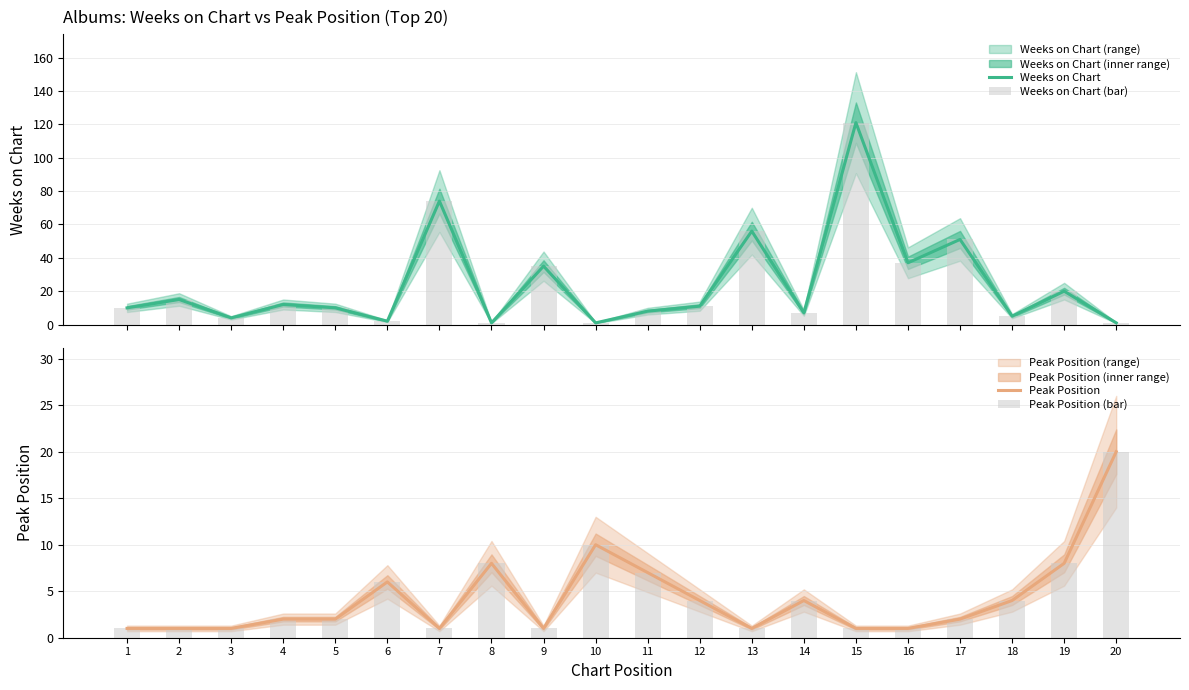

What is the minimum value for Weeks on Chart?

1